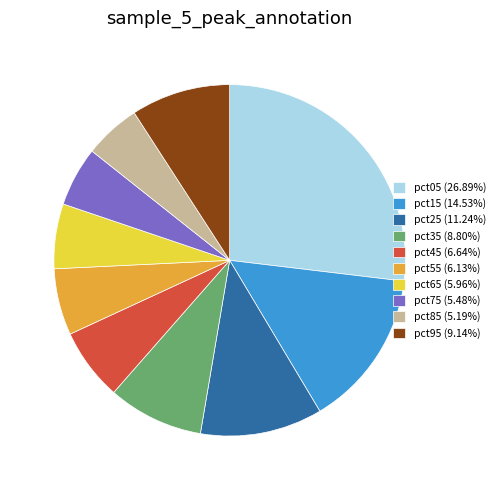

Is the sum of pct05 (26.89%) and pct15 (14.53%) greater than half?

No